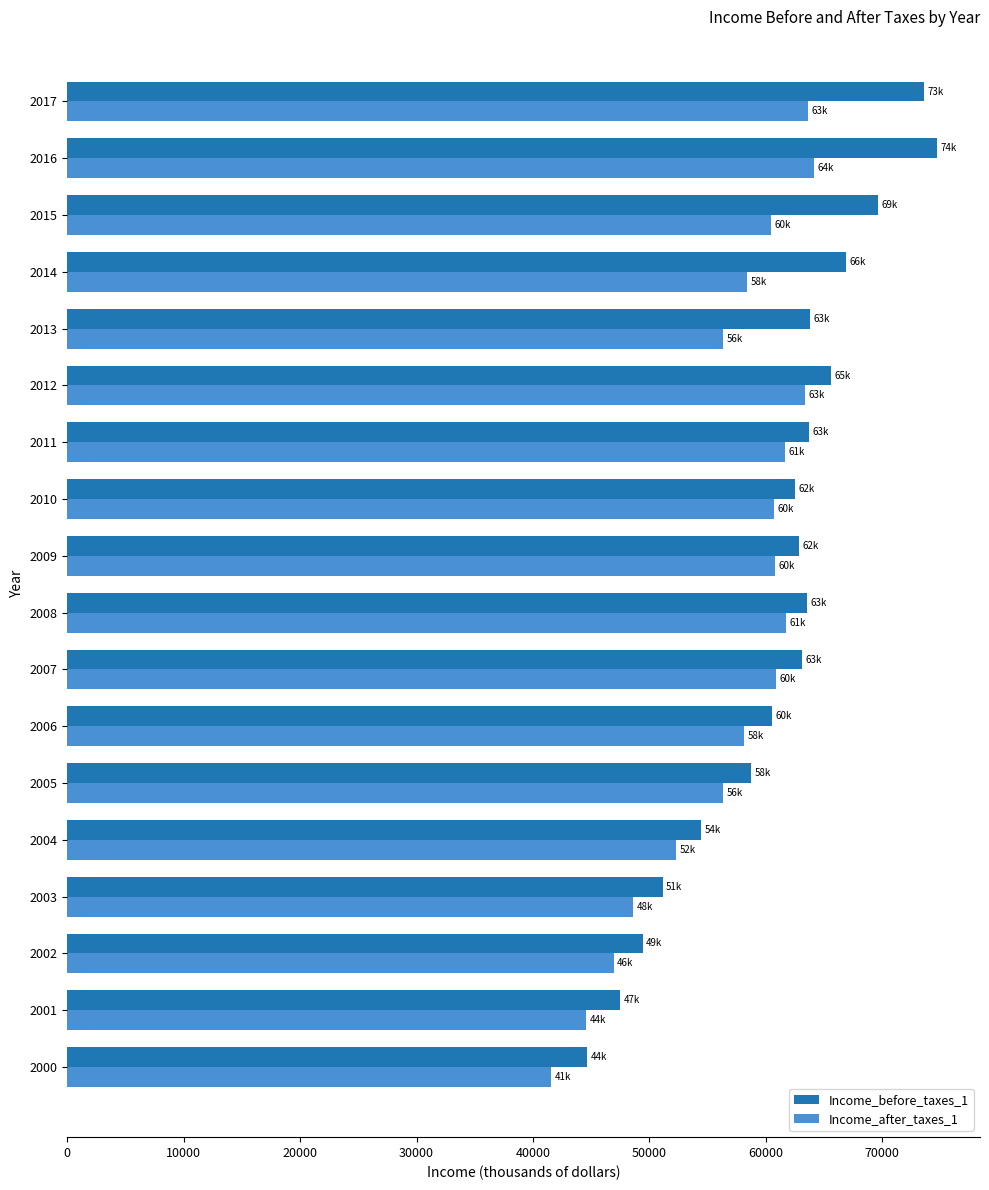

List the series in order of their overall mean, highest first.

Income_before_taxes_1, Income_after_taxes_1